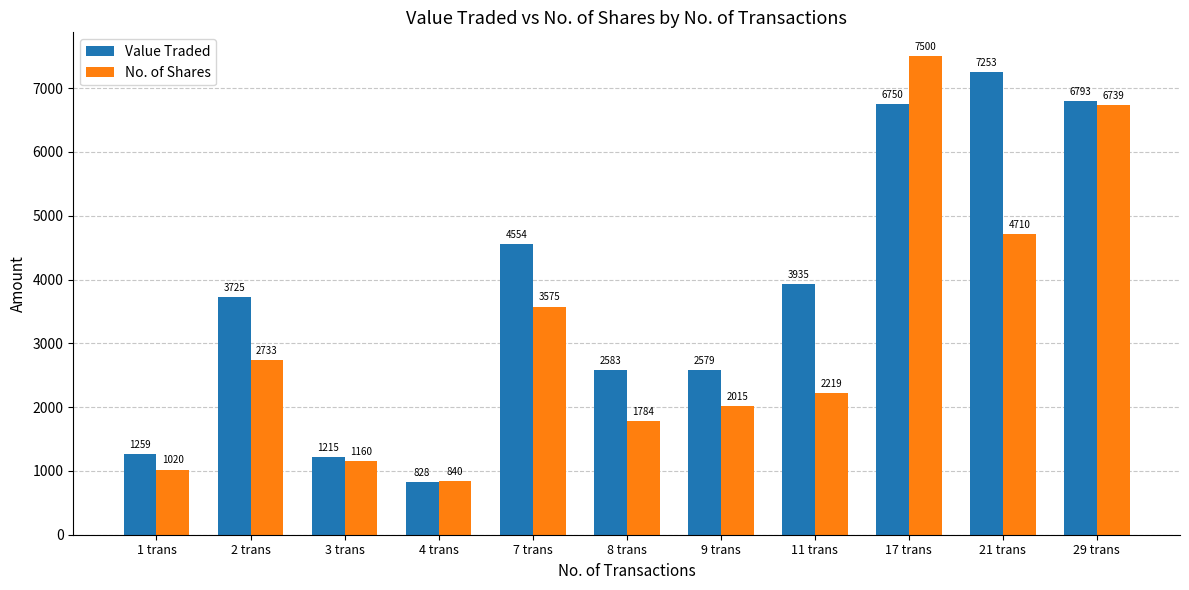

List the series in order of their peak value, lowest first.

Value Traded, No. of Shares